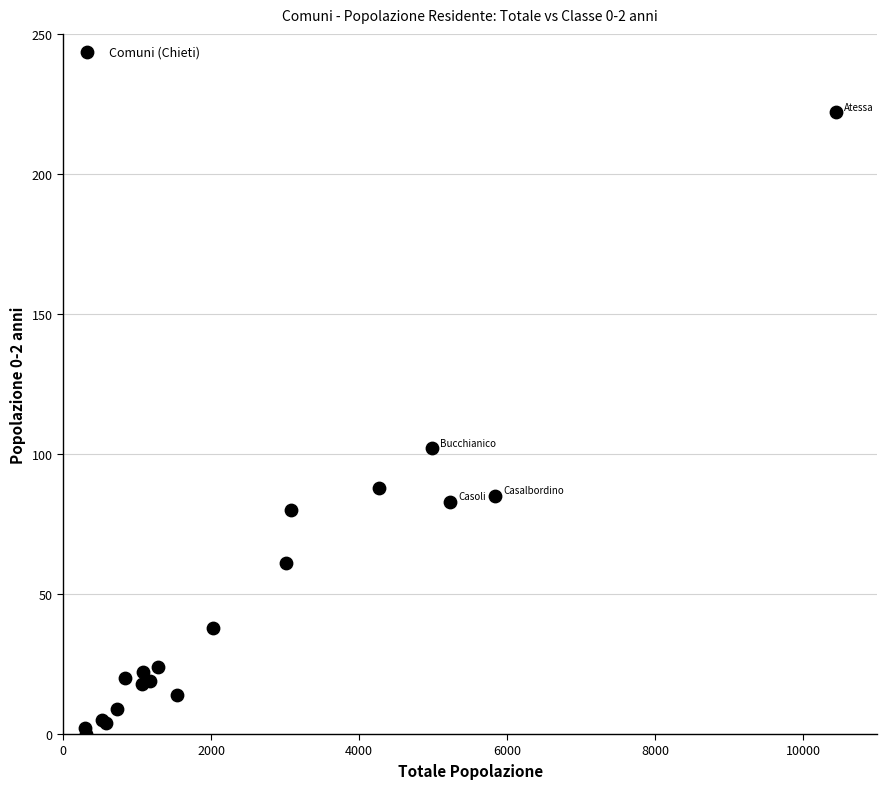

What Y value in the scatter plot is closest to 111?

102